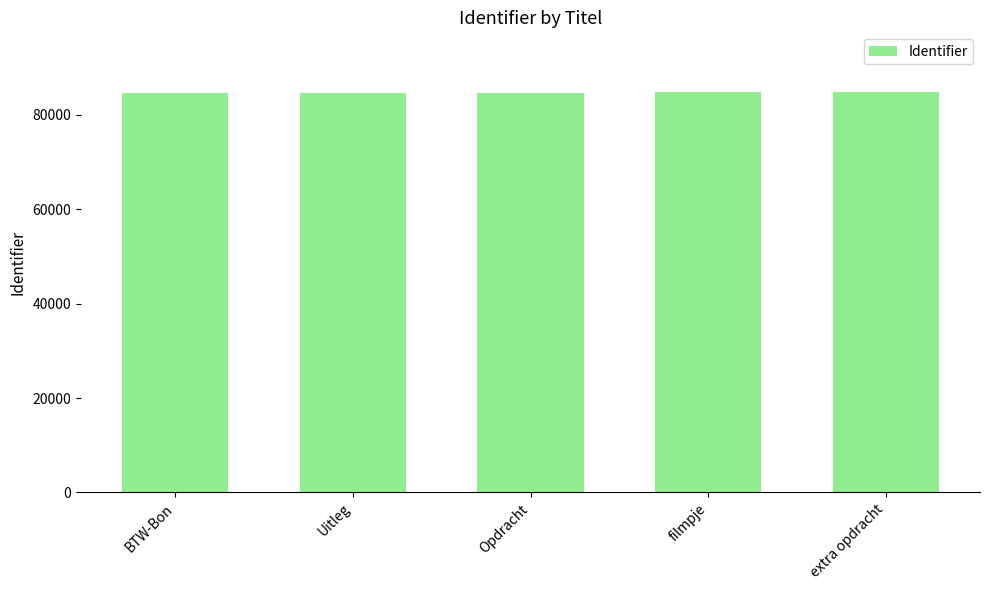

What is the difference between the maximum and minimum values?

48